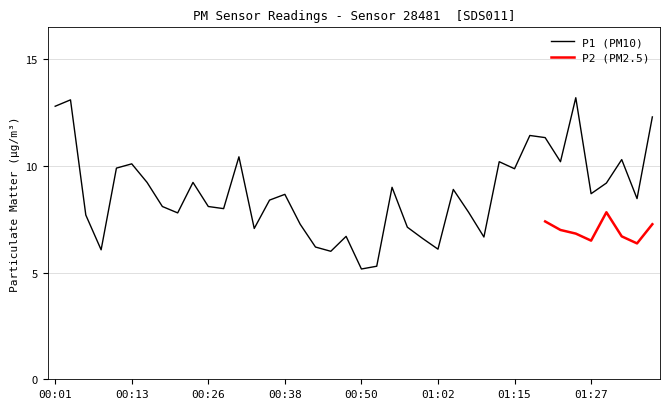

What is the greatest value displayed?

13.2